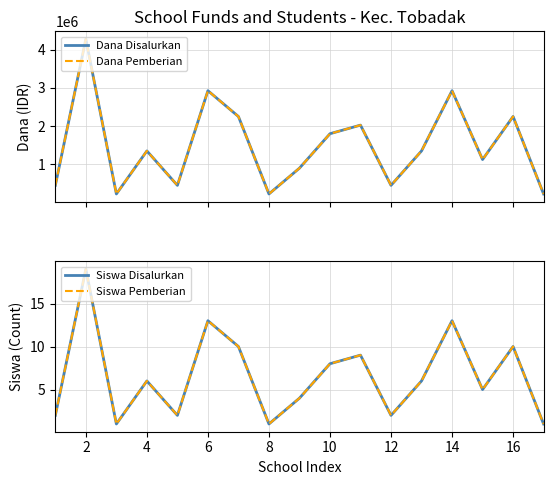

Which series has the largest range (max minus min)?

Dana Disalurkan